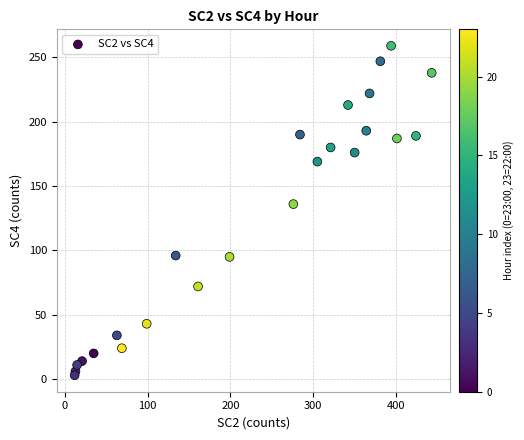

What is the range of X values (max minus min)?

431